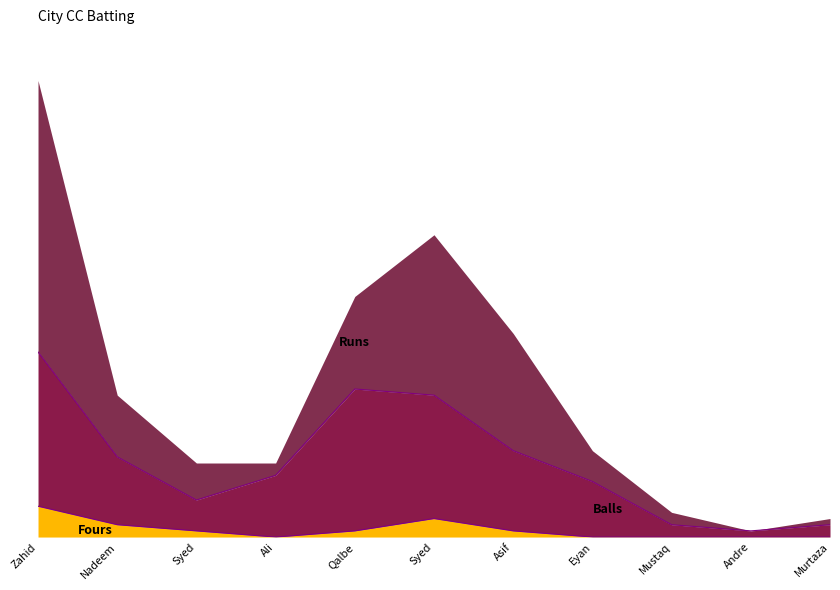

At how many categories does at least one series exceed 29?

1